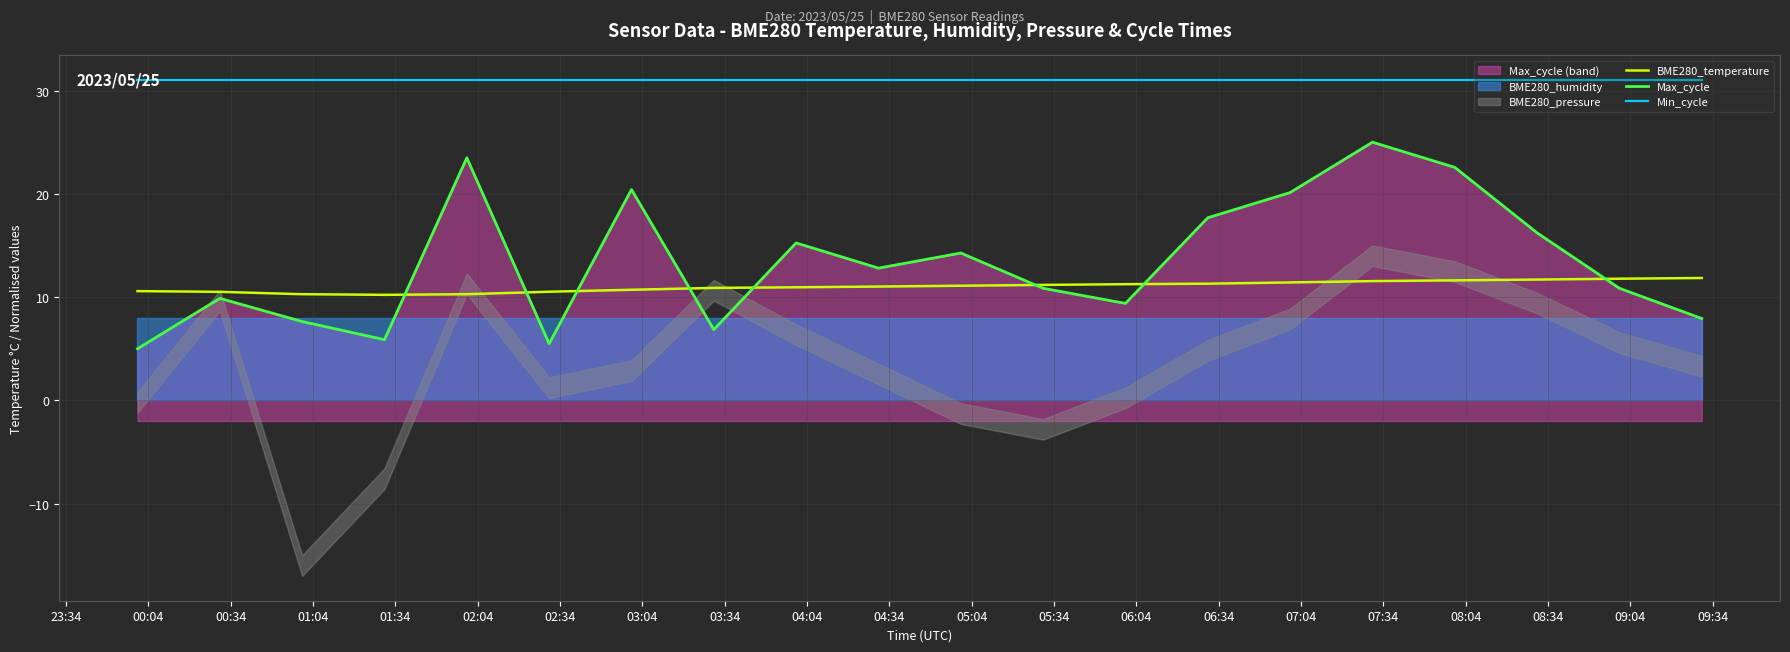

At how many categories does at least one series exceed 22?

20